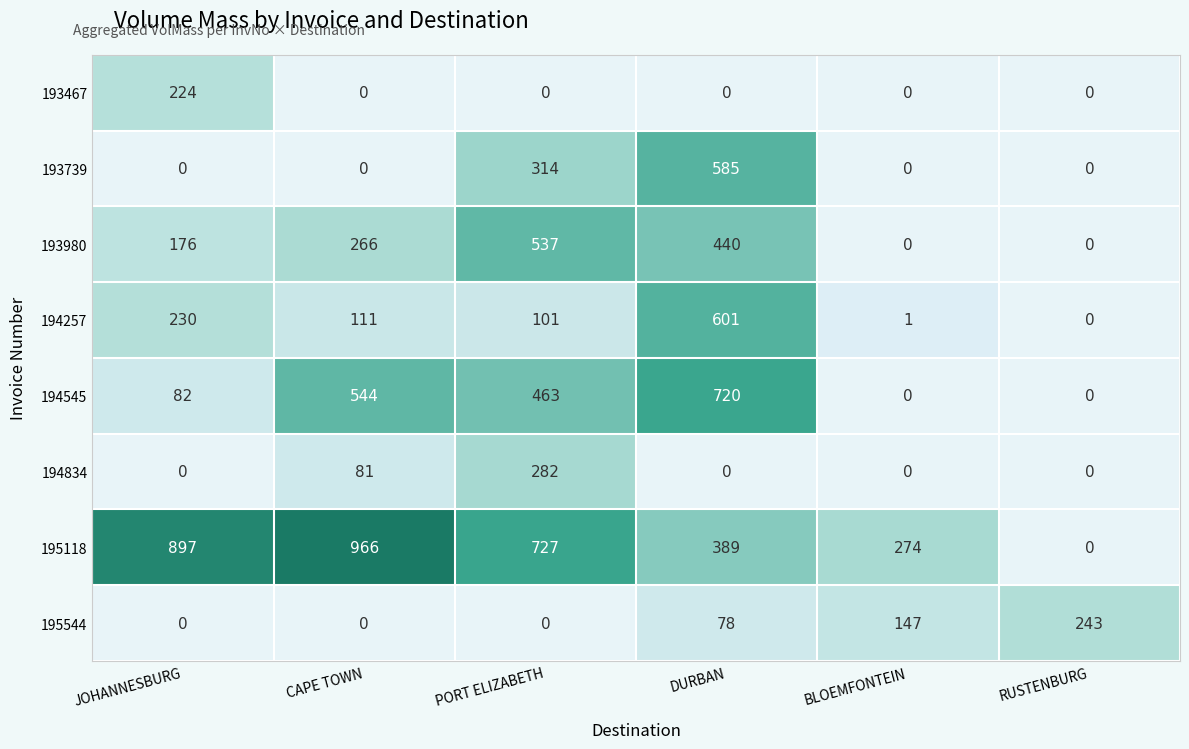

The value of 195118 at JOHANNESBURG is 1512. True or false?

False